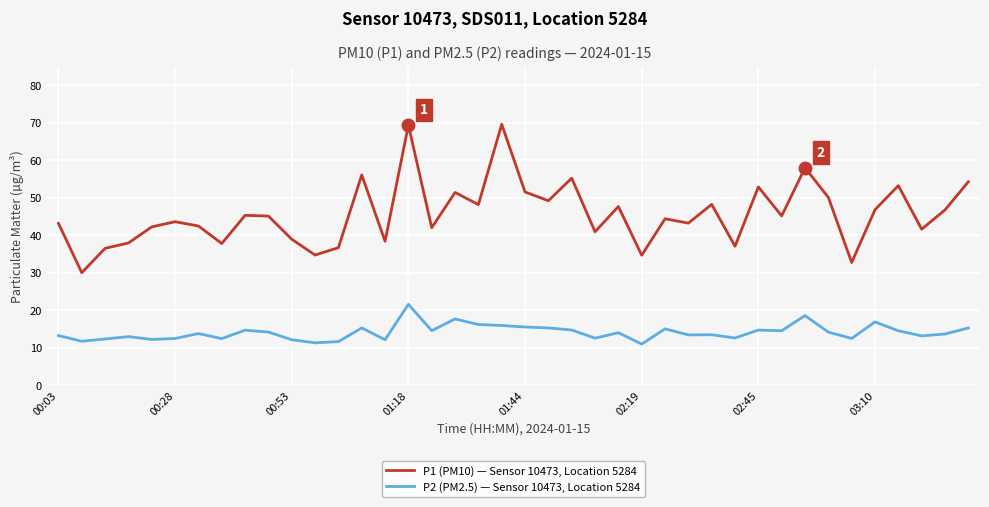

How many distinct data groups are displayed?

2